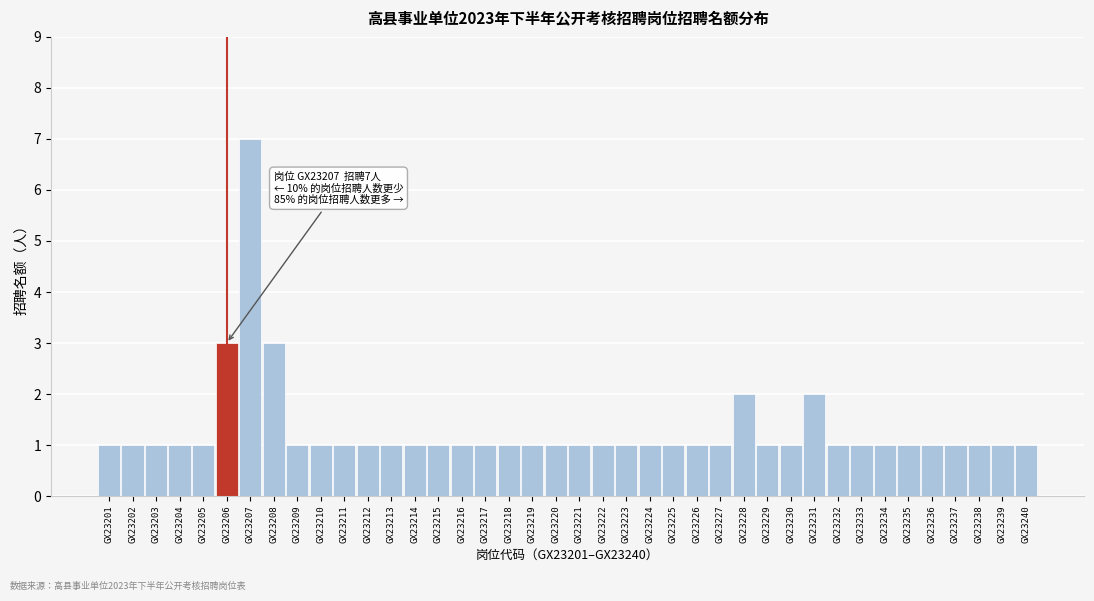

Approximately how many times larger is the value at GX23228 compared to GX23208?

0.7